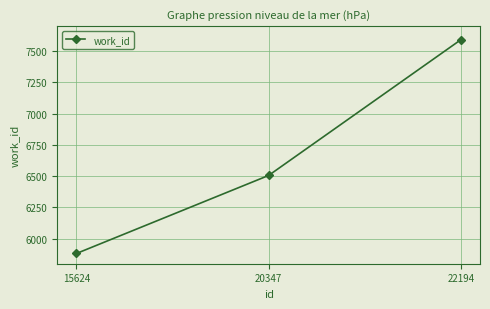

Between 22194 and 15624, which is larger?

22194